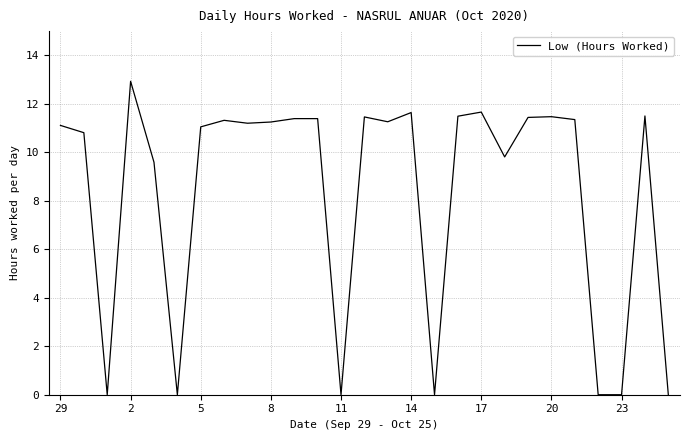

Does the chart display data point markers on the line(s)?

No